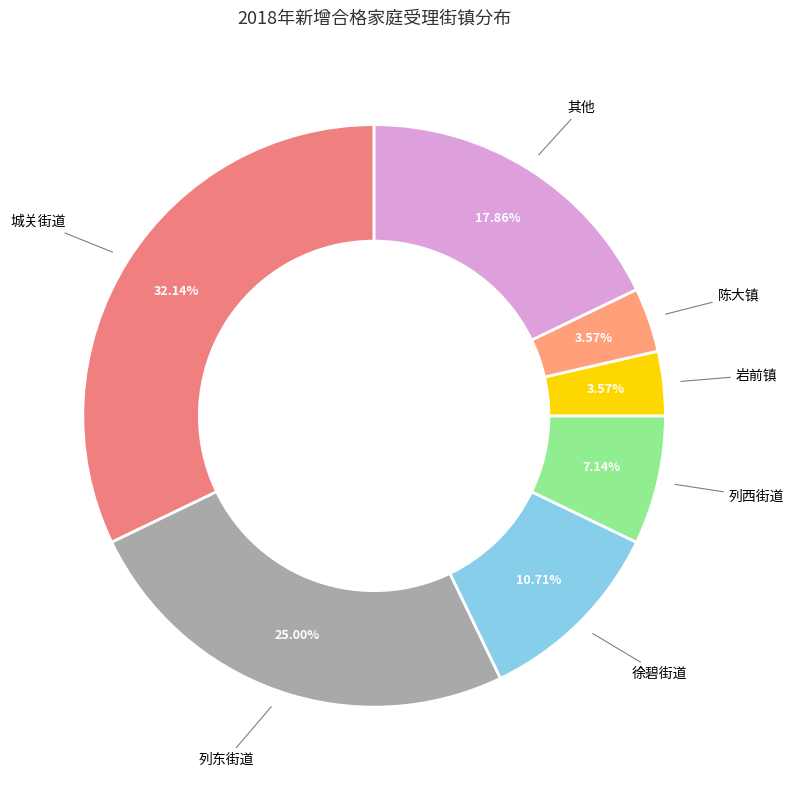

How many slices are in this pie chart?

7